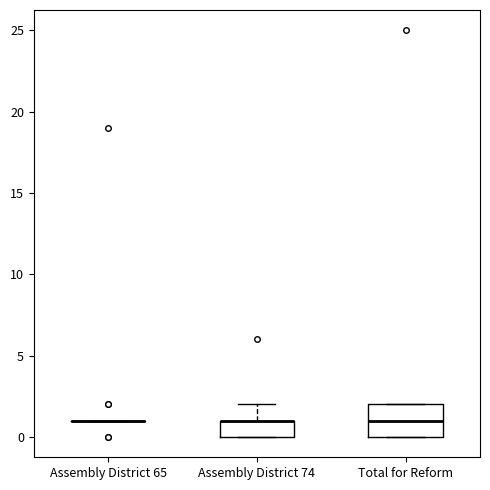

Which box is the tallest, from its lower edge to its upper edge?

Total for Reform